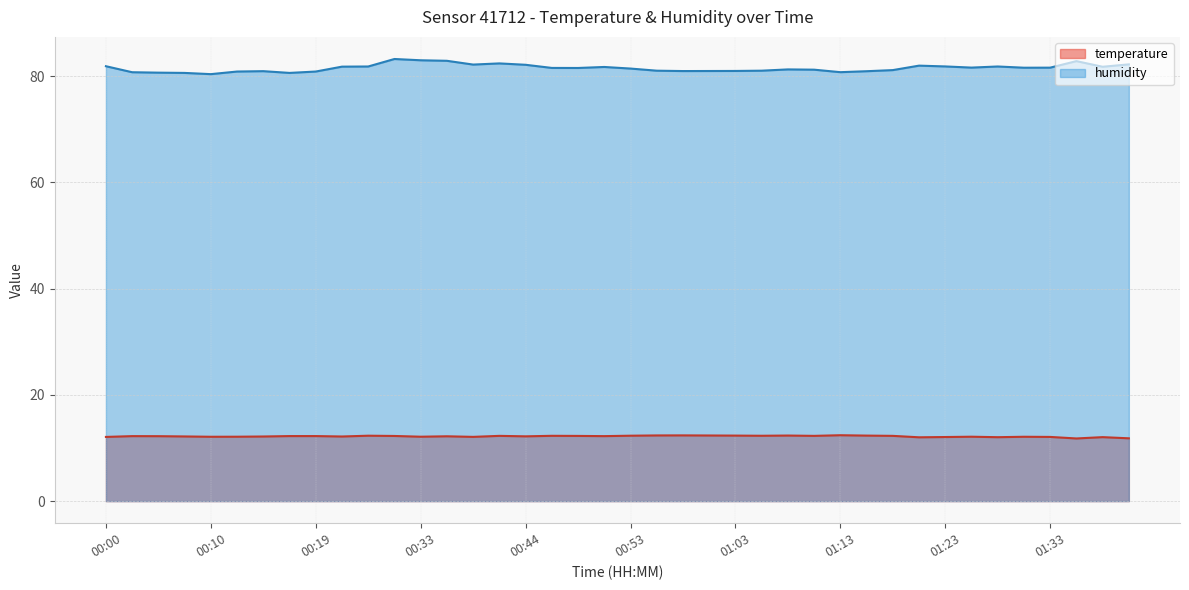

True or false: temperature and humidity cross at least once.

False